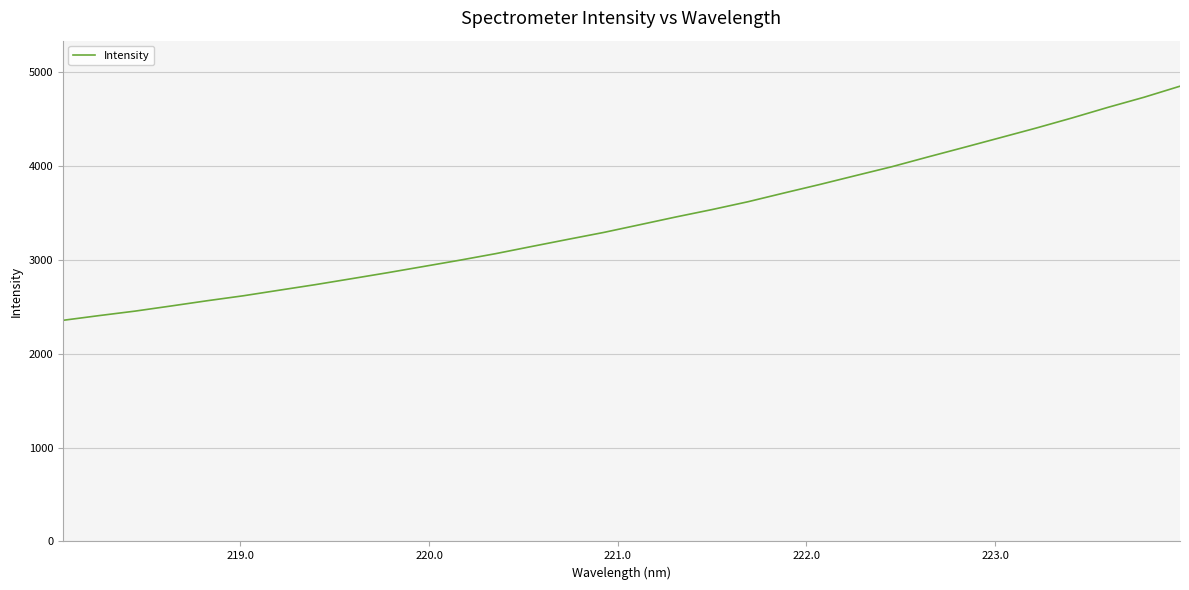

What is the greatest value displayed?

4849.1